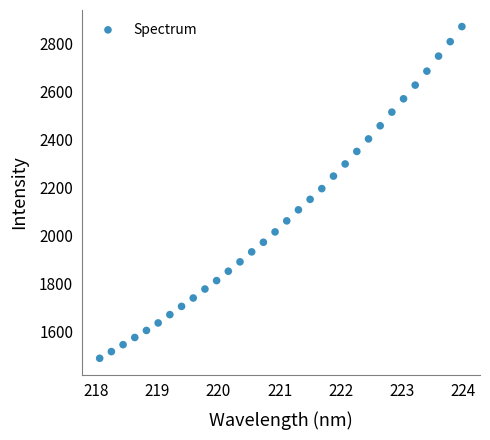

What is the range of Y values (max minus min)?

1379.4